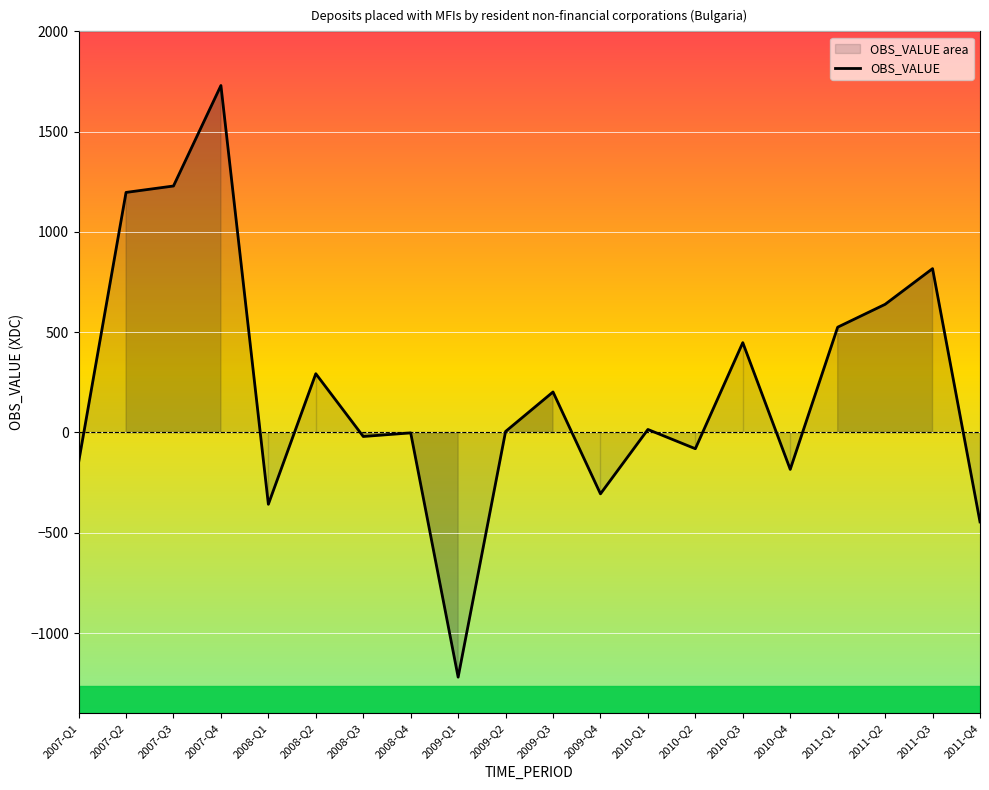

What is the average value?

217